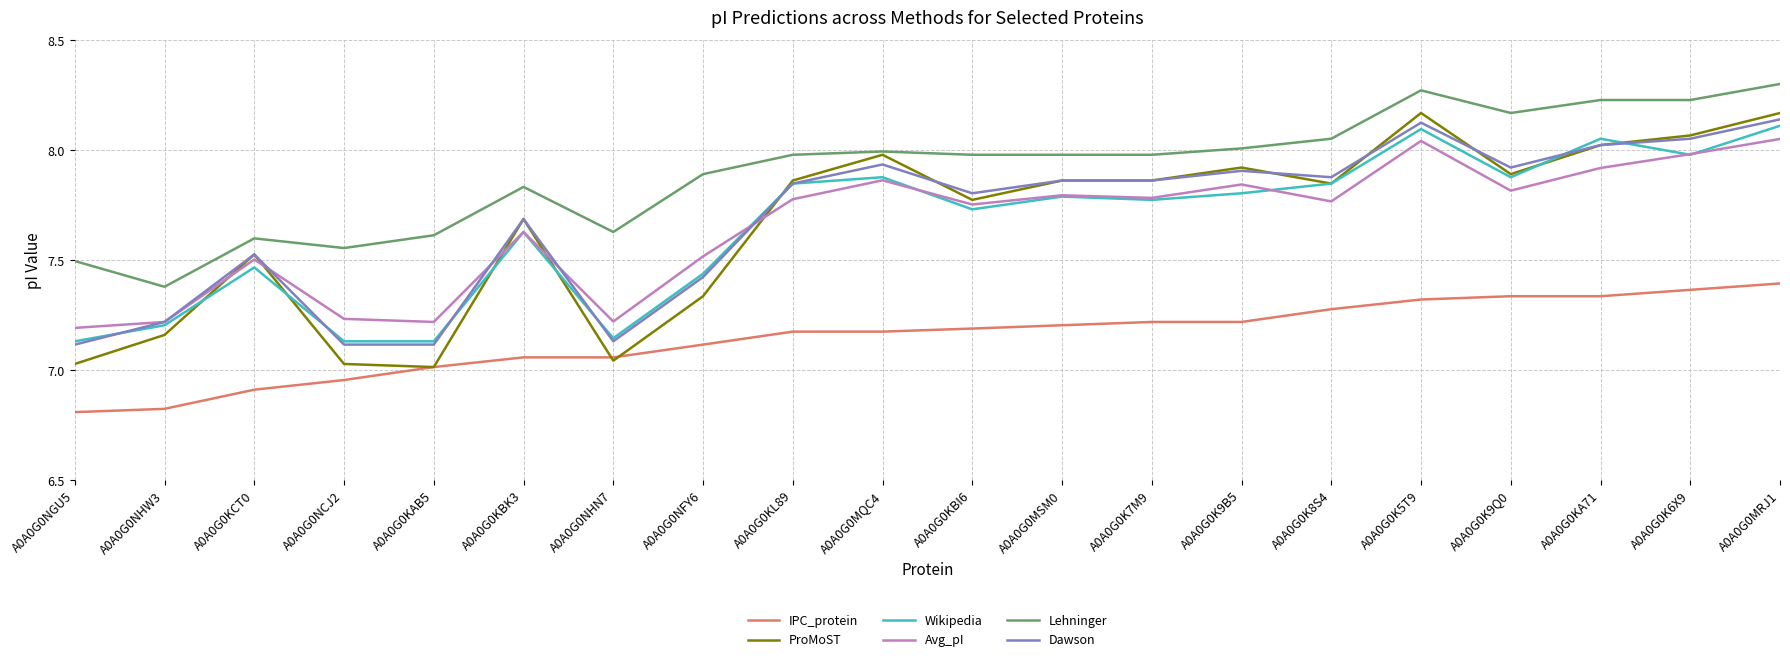

List the series in order of their peak value, lowest first.

IPC_protein, Avg_pI, Wikipedia, Dawson, ProMoST, Lehninger